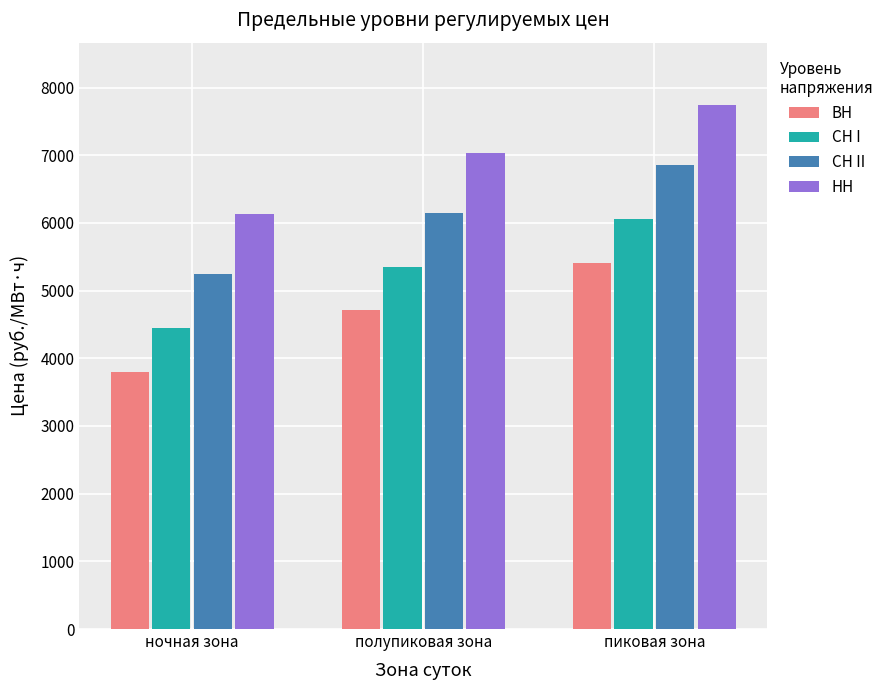

Does the chart contain stacked bars?

No